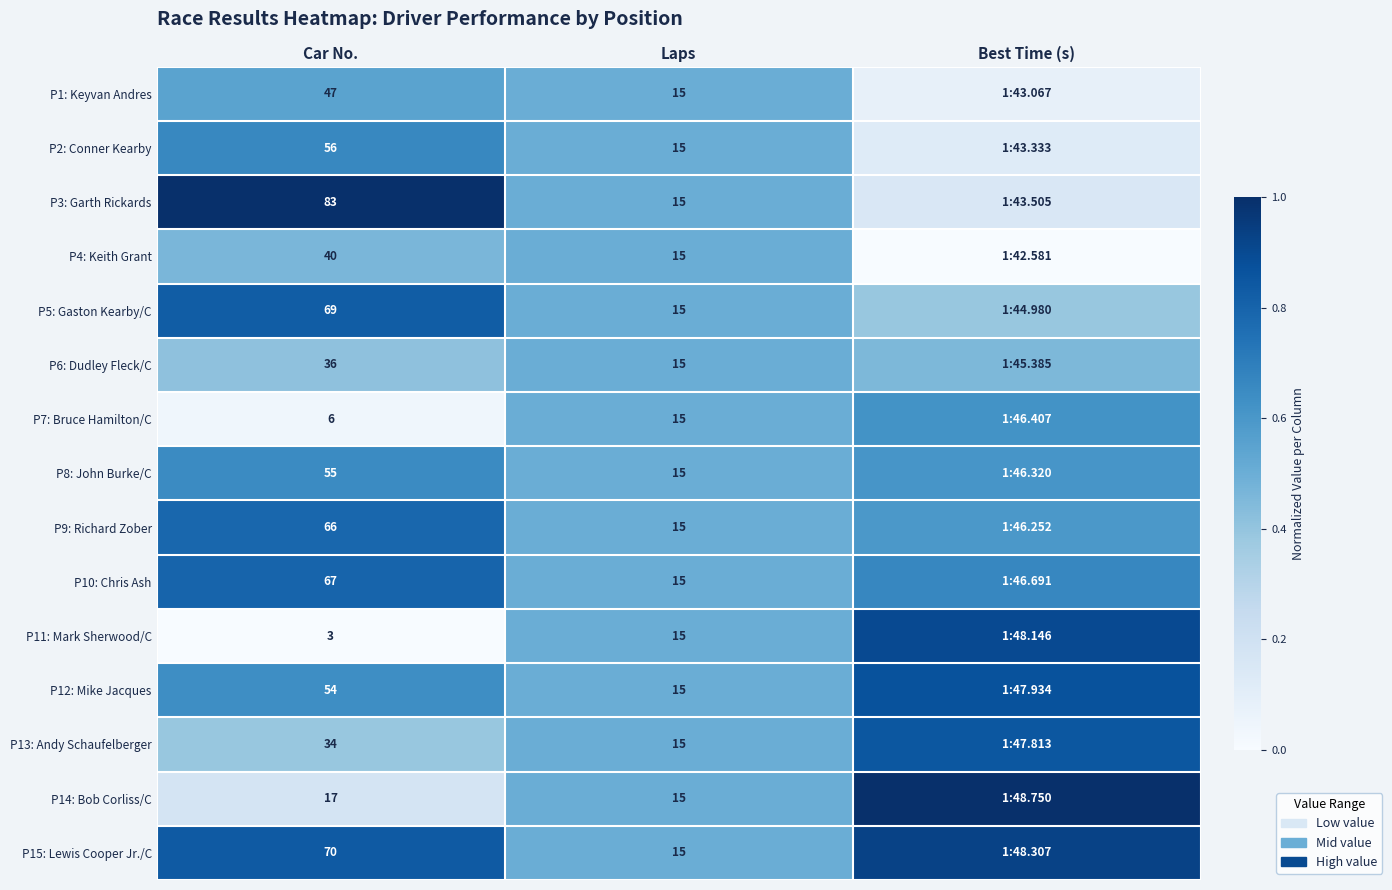

Is the value of P13: Andy Schaufelberger at Car No. greater than the value of P15: Lewis Cooper Jr./C at Car No.?

No